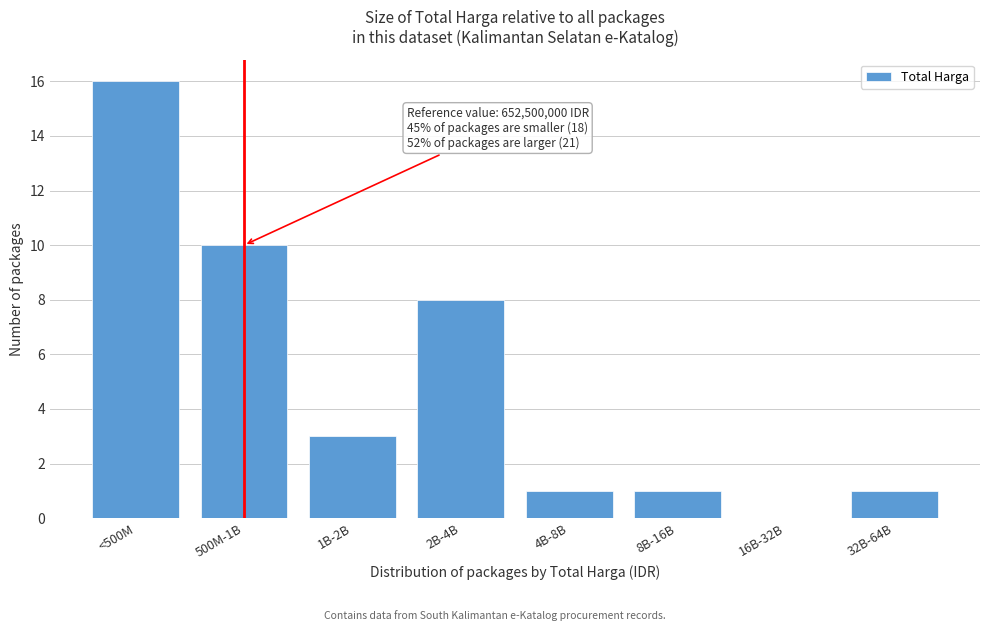

Reading left to right, what are all the values shown in this chart?

<500M=16	500M-1B=10	1B-2B=3	2B-4B=8	4B-8B=1	8B-16B=1	16B-32B=0	32B-64B=1